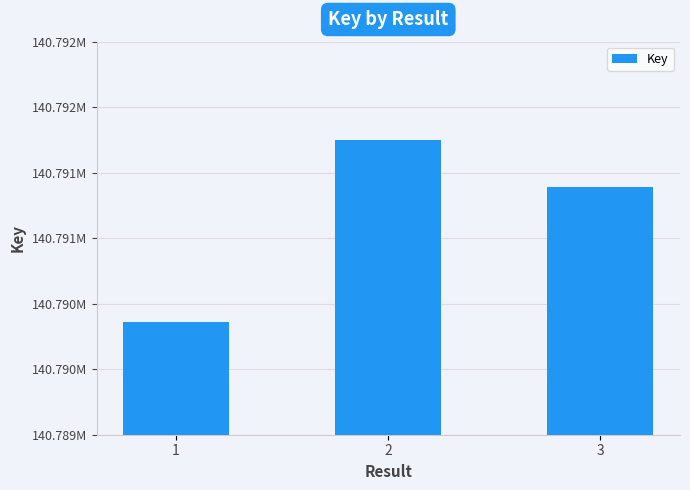

What is the sum of the values at 2 and 3?

281582138